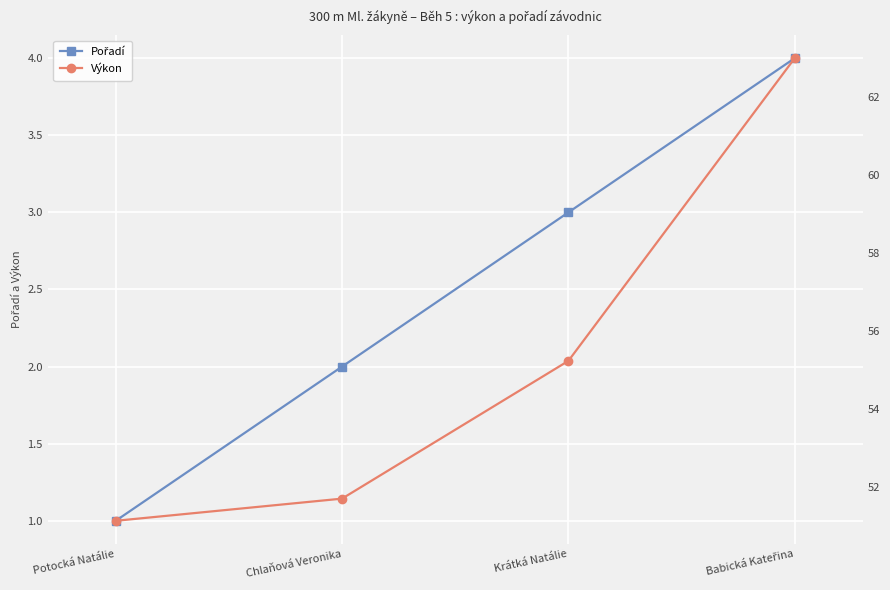

List the series in order of their peak value, lowest first.

Pořadí, Výkon